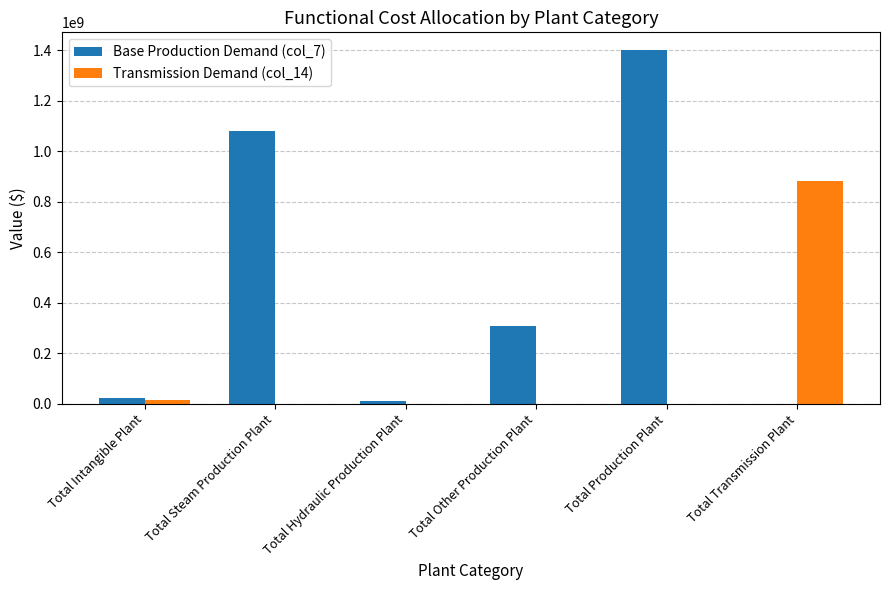

Are the bars horizontal?

No